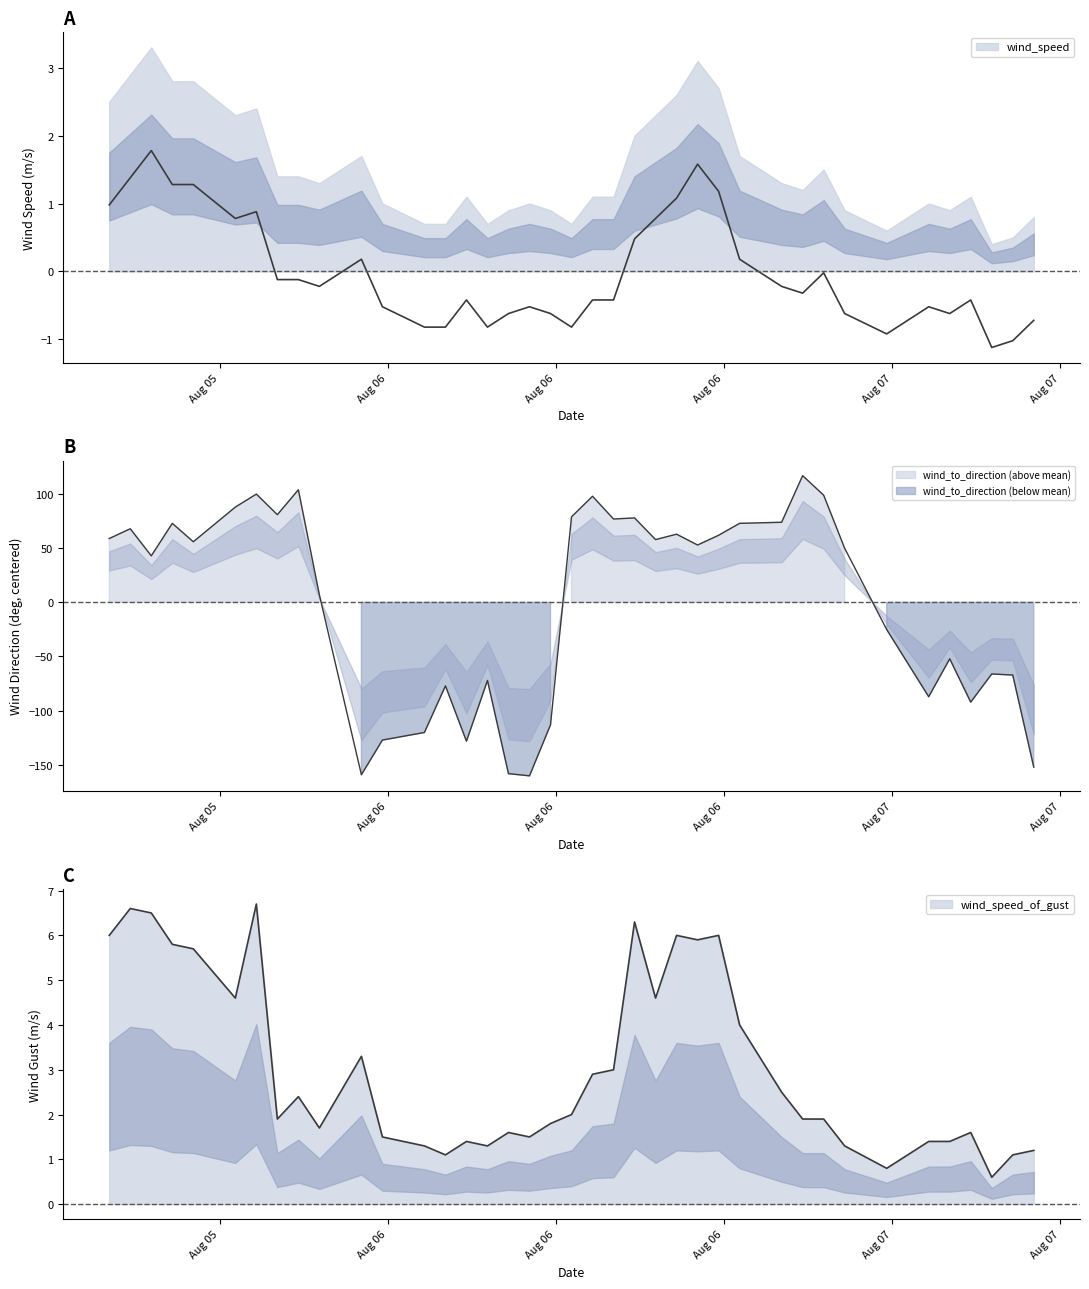

Does the chart have visible grid lines?

No